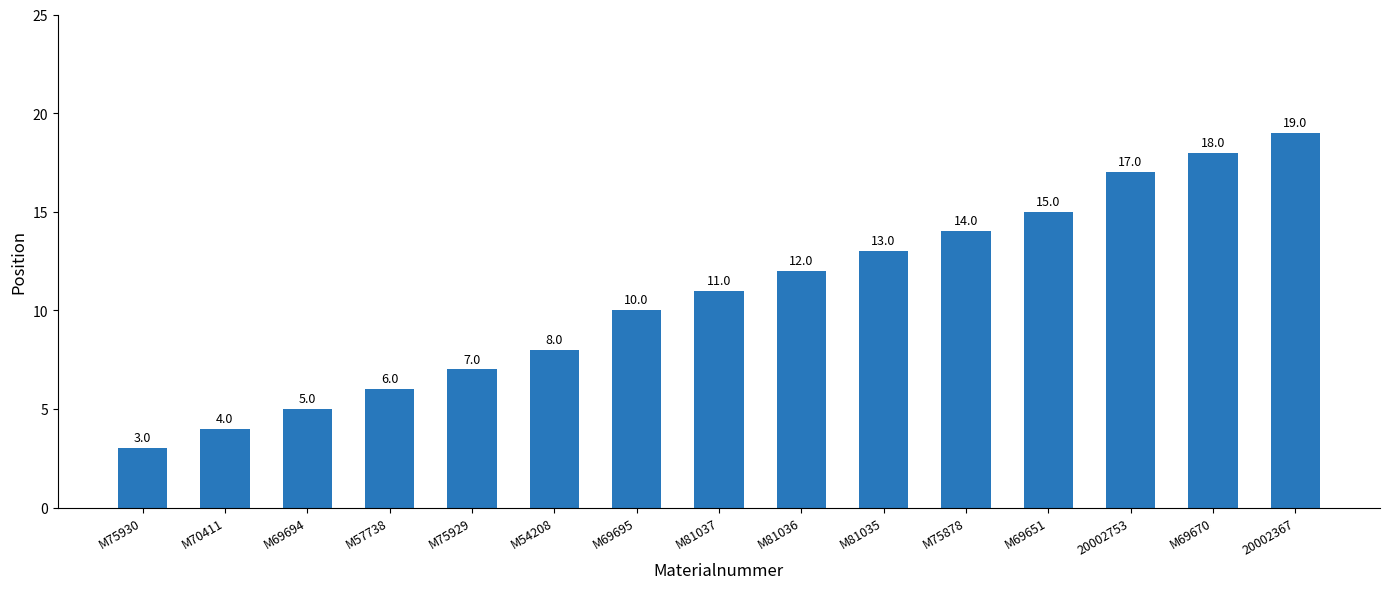

Reading left to right, list all the values displayed in this chart.

M75930=3	M70411=4	M69694=5	M57738=6	M75929=7	M54208=8	M69695=10	M81037=11	M81036=12	M81035=13	M75878=14	M69651=15	20002753=17	M69670=18	20002367=19